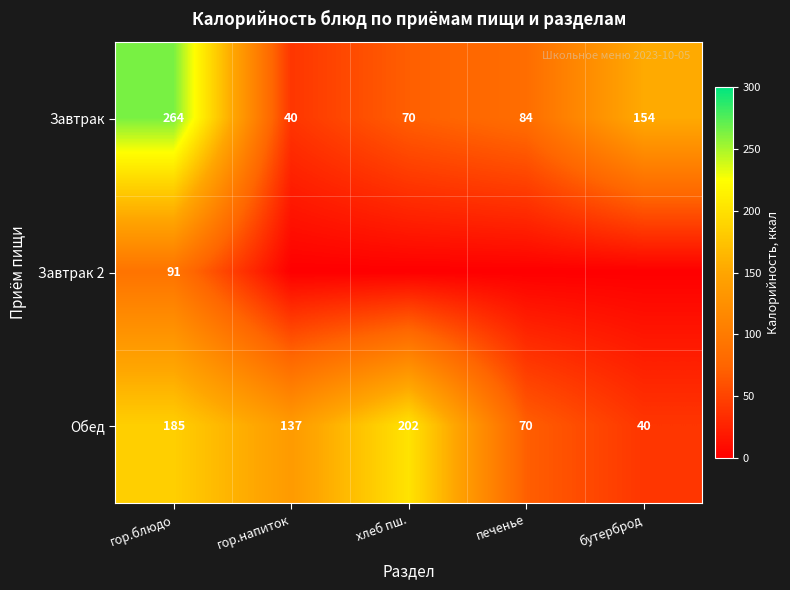

List the labels in order of Завтрак value, smallest first.

гор.напиток, хлеб пш., печенье, бутерброд, гор.блюдо